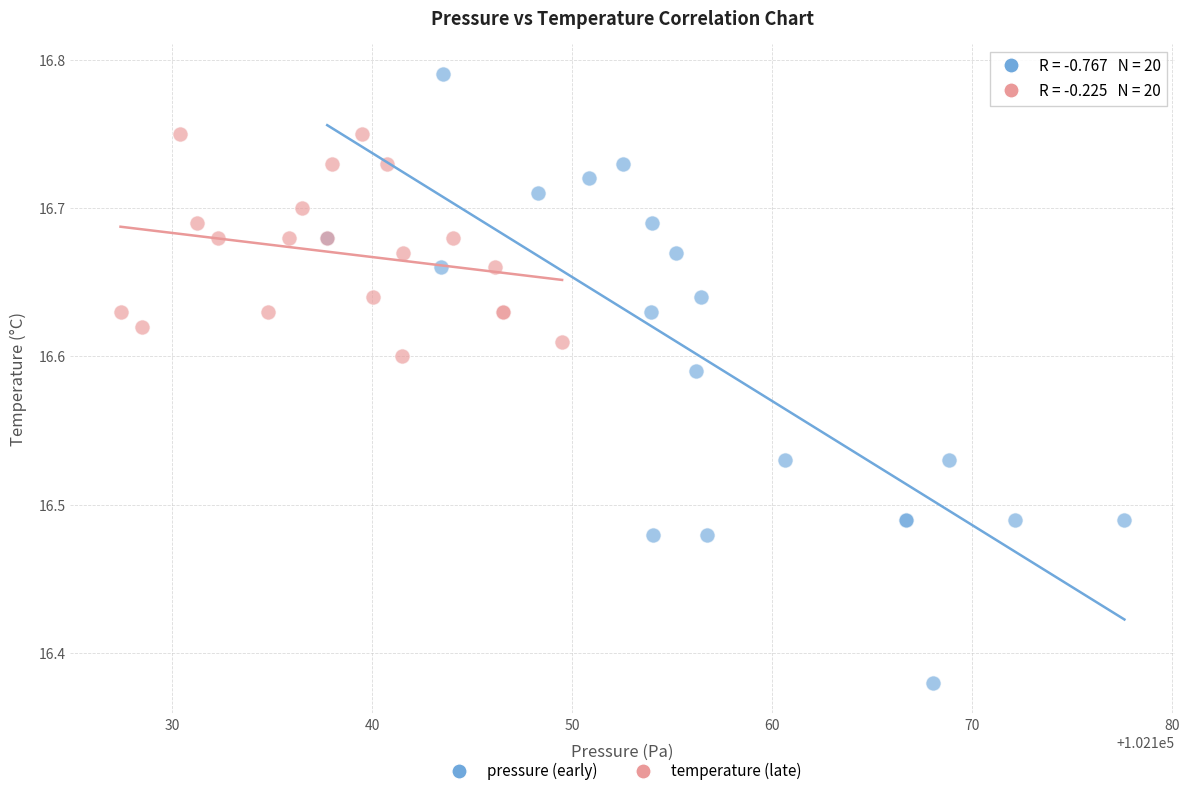

Which series has the largest Y range (max minus min)?

pressure (early)